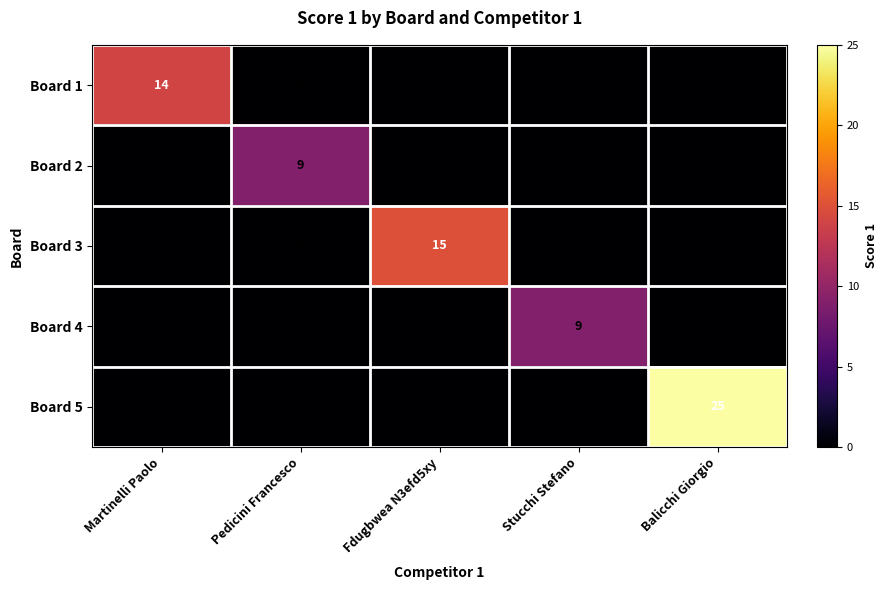

Which series has the largest total across all categories?

Board 5